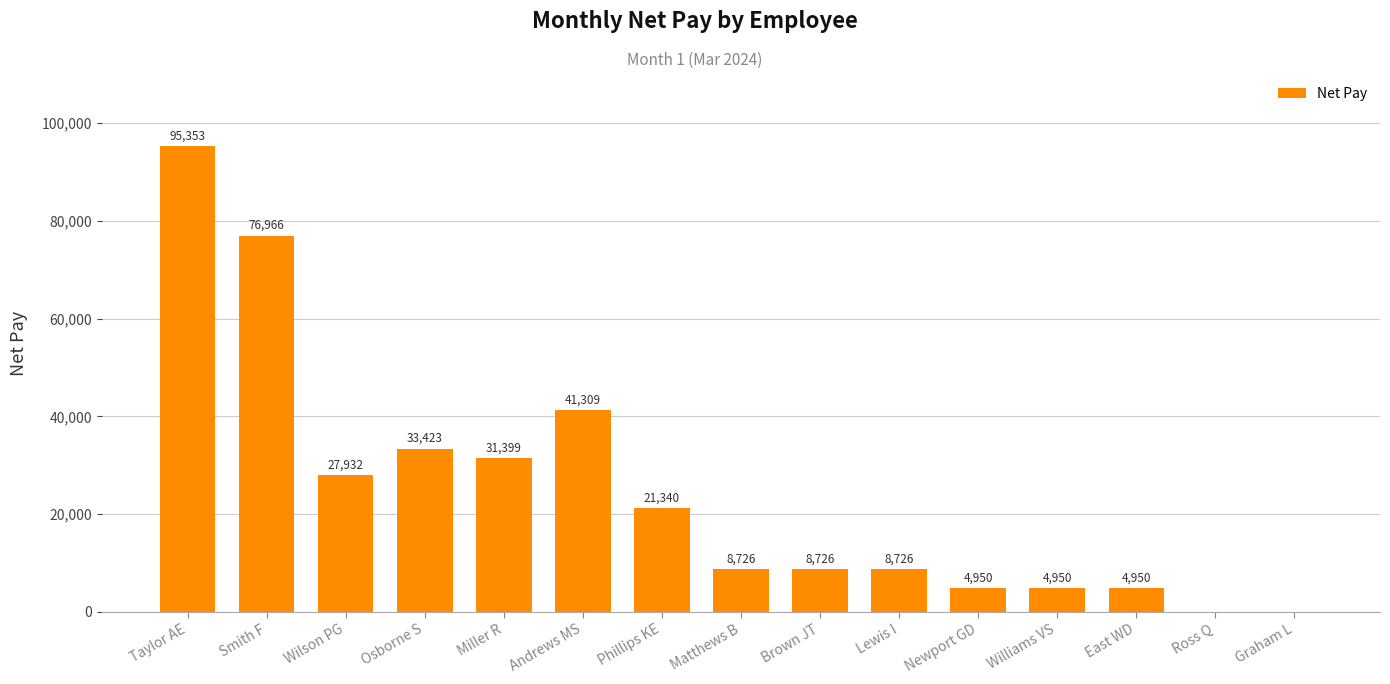

What is the sum of the values at Williams VS and East WD?

9900.0